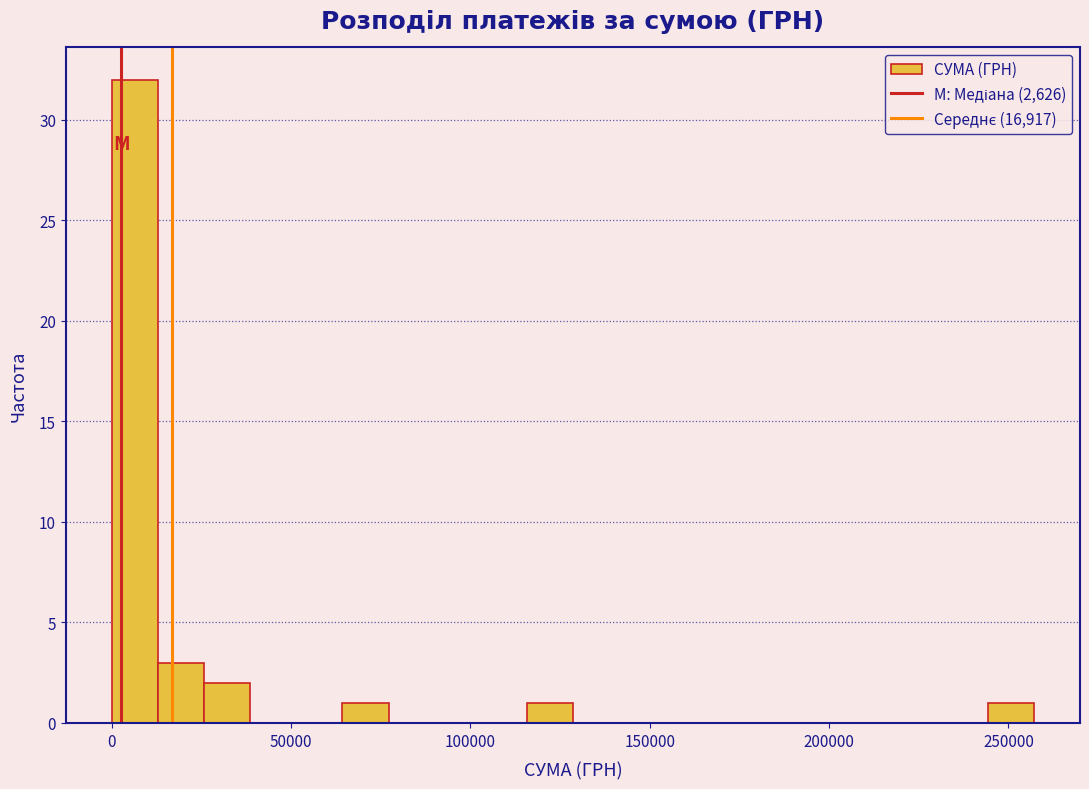

Read against the x-axis, roughly where is the centre of the tallest bar?

5000